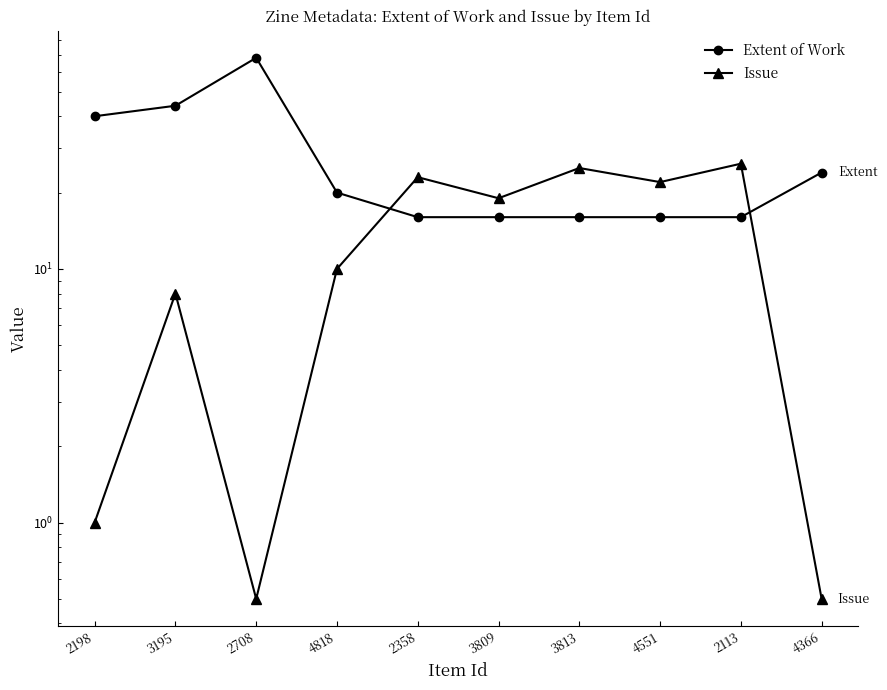

List the series in order of their peak value, lowest first.

Issue, Extent of Work